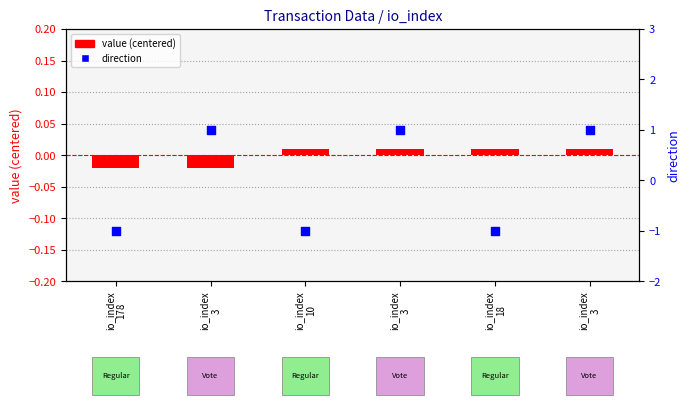

What are all the series names shown in the legend?

value (centered), direction